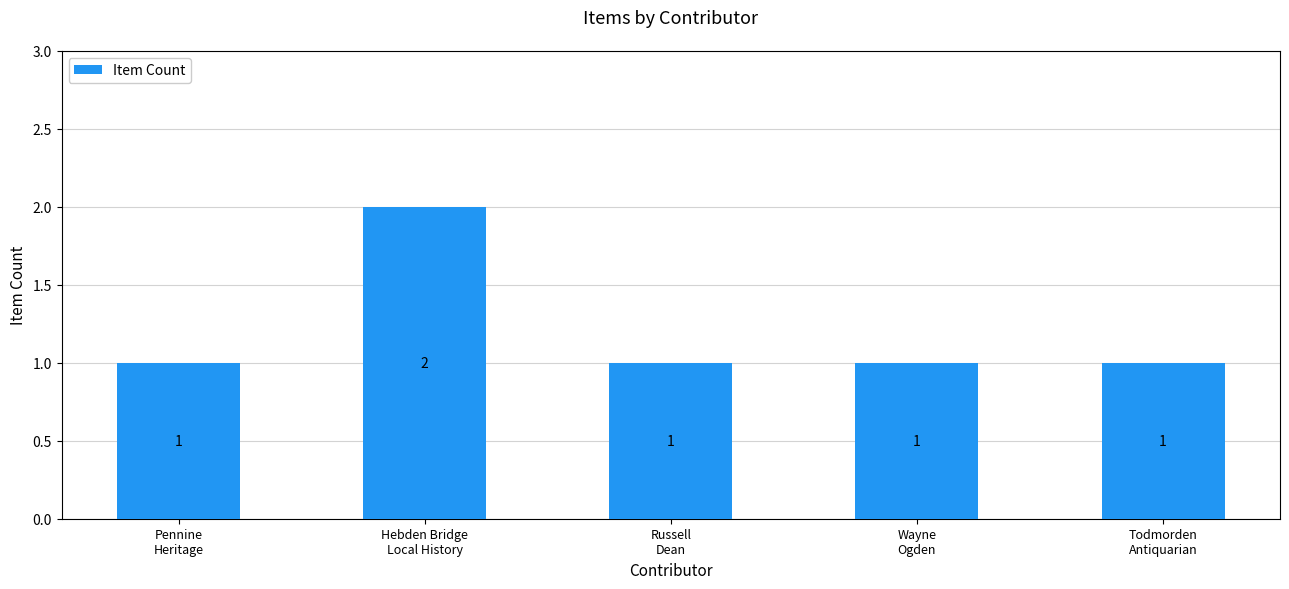

Count the values in the range 1 to 2.

5